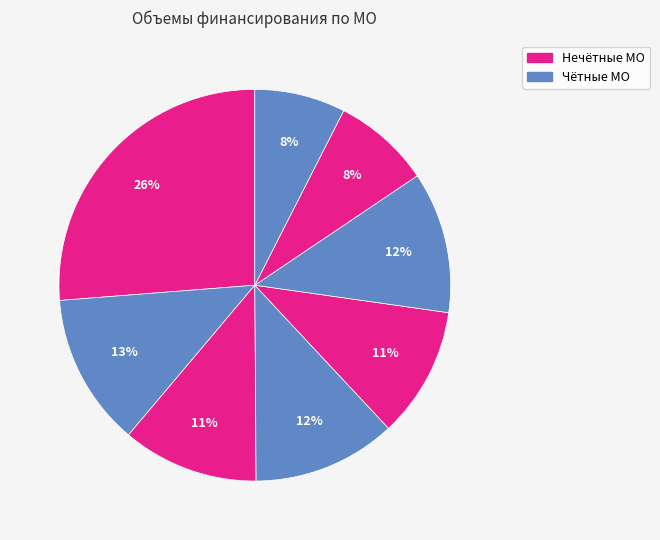

How many slices are in this pie chart?

8